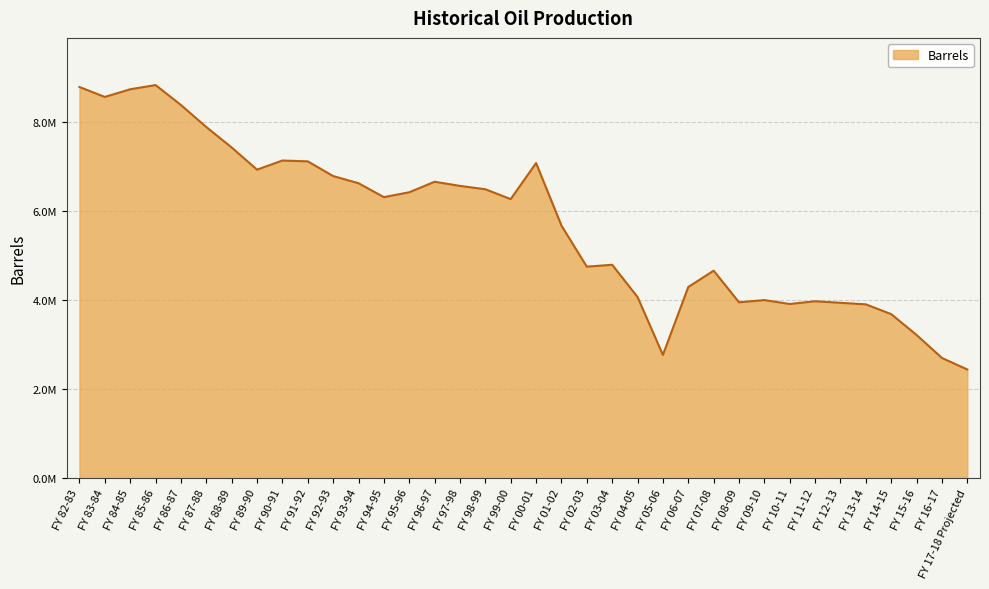

Is this an area chart (filled region under the line)?

Yes